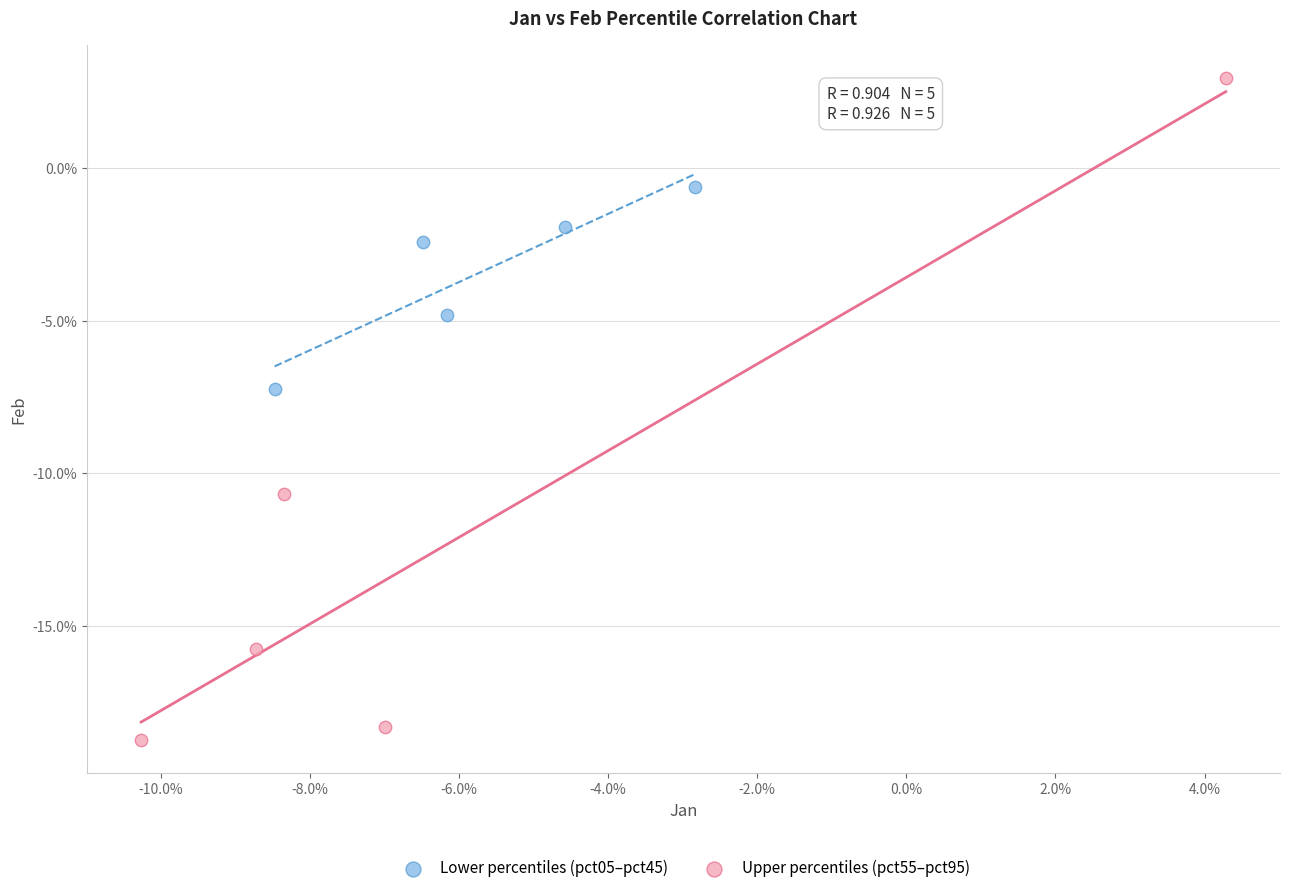

Which series has the largest Y range (max minus min)?

Upper percentiles (pct55–pct95)